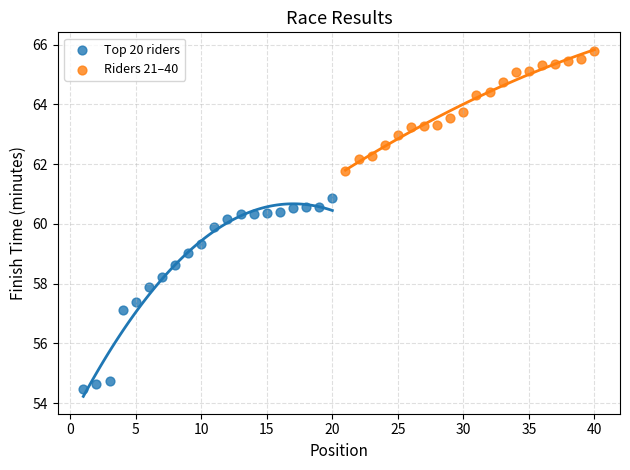

Which series contains the highest Y value?

Riders 21–40